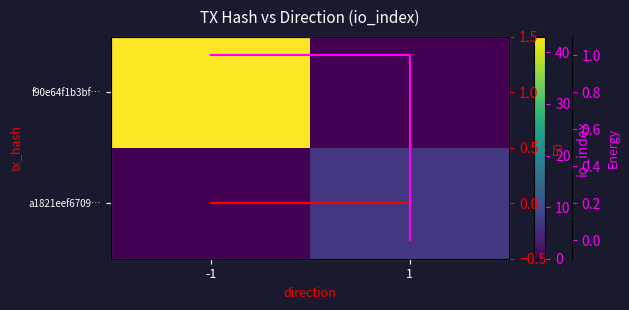

How many values in the f90e64f1b3bf… series are below 43?

1